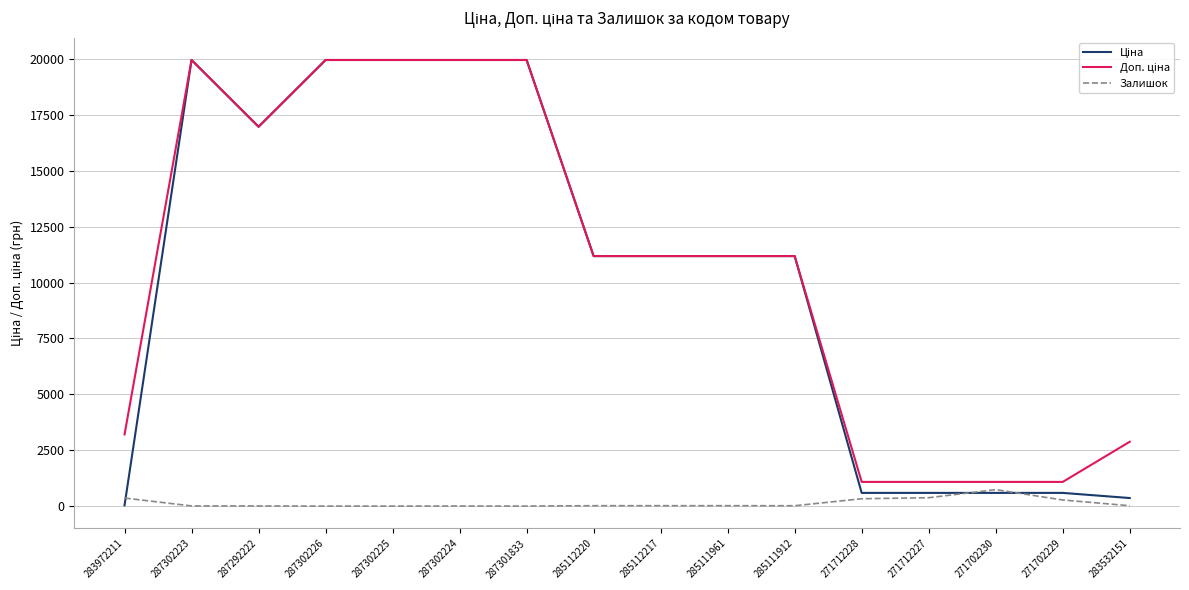

The Залишок series shows 0.0 at 287302225. True or false?

True